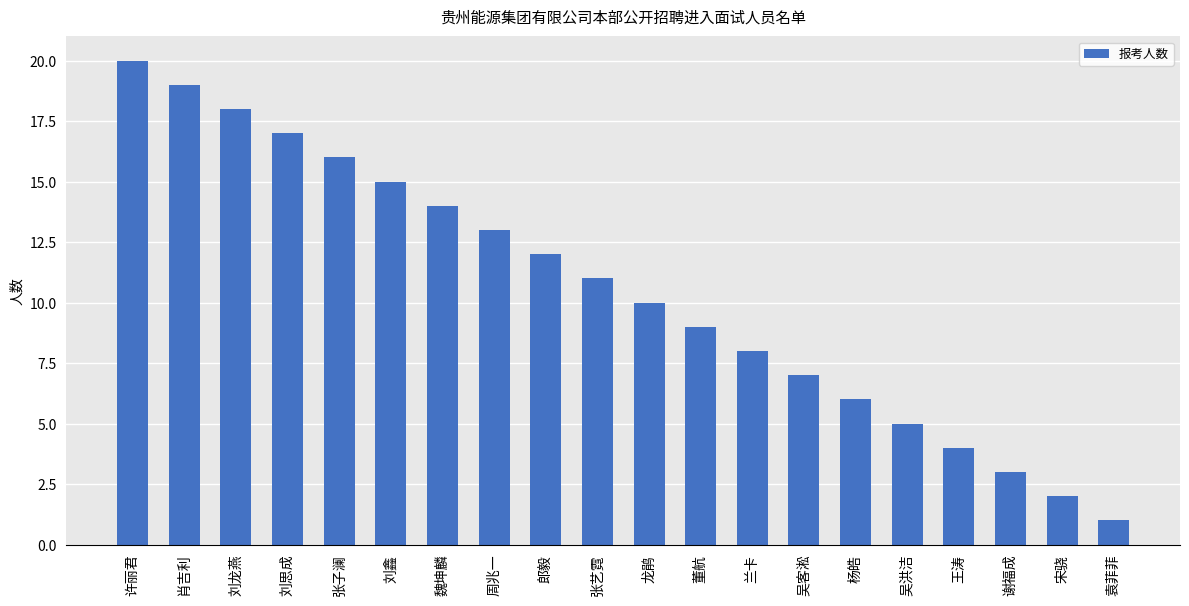

At which label does the data first exceed 11?

许丽君